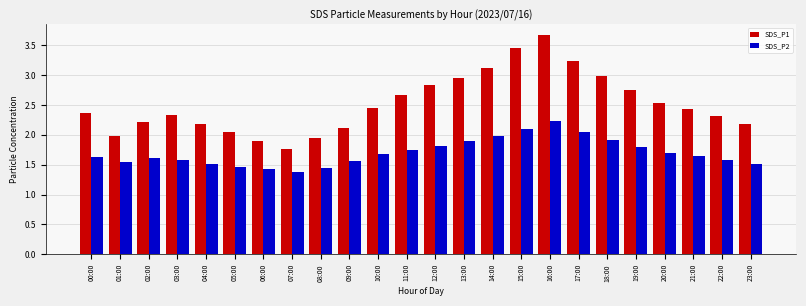

What is the label of the 4th bar from the left?

03:00